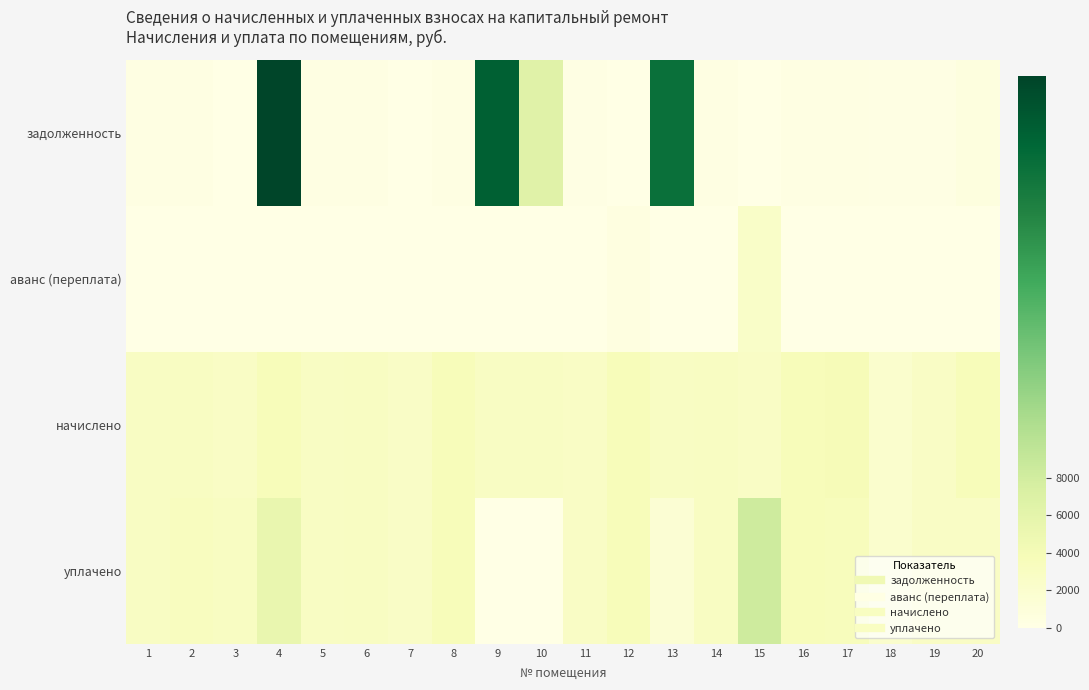

Which has a higher value, 3 or 6?

6